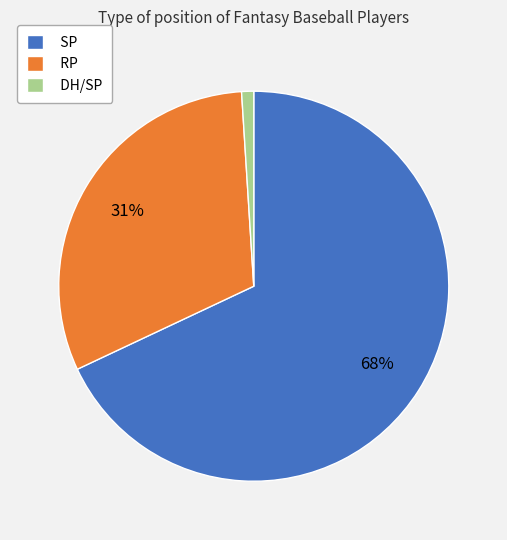

Approximately how many times larger is the value at RP compared to SP?

0.5